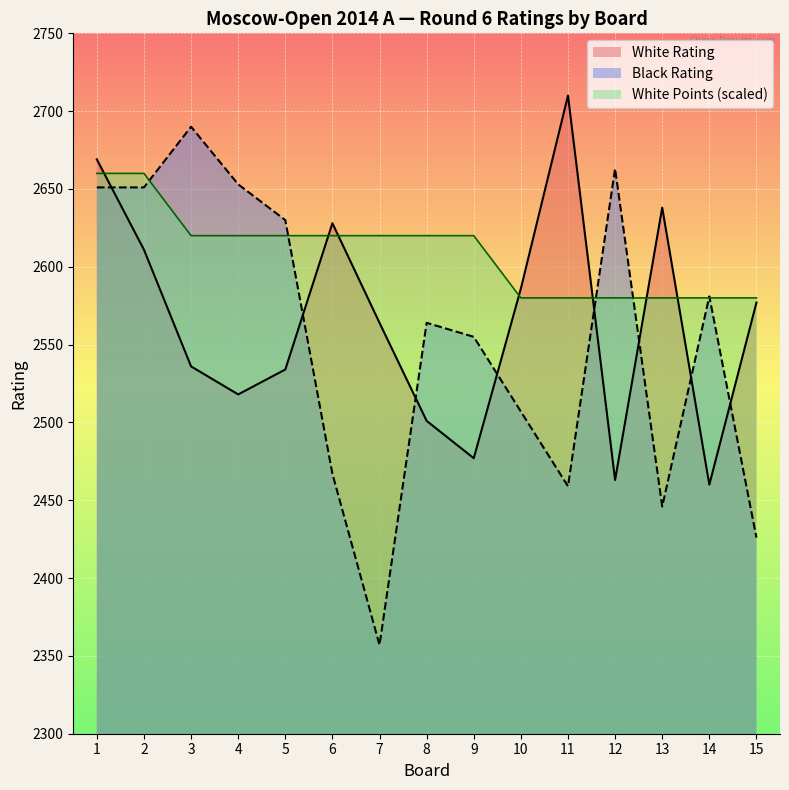

Reading left to right, what are all the values shown in this chart?

White Rating: 2669	2611	2536	2518	2534	2628	2564	2501	2477	2586	2710	2463	2638	2460	2577
Black Rating: 2651	2651	2690	2653	2630	2467	2357	2564	2555	2507	2459	2663	2446	2581	2426
White Points: 2660	2660	2620	2620	2620	2620	2620	2620	2620	2580	2580	2580	2580	2580	2580